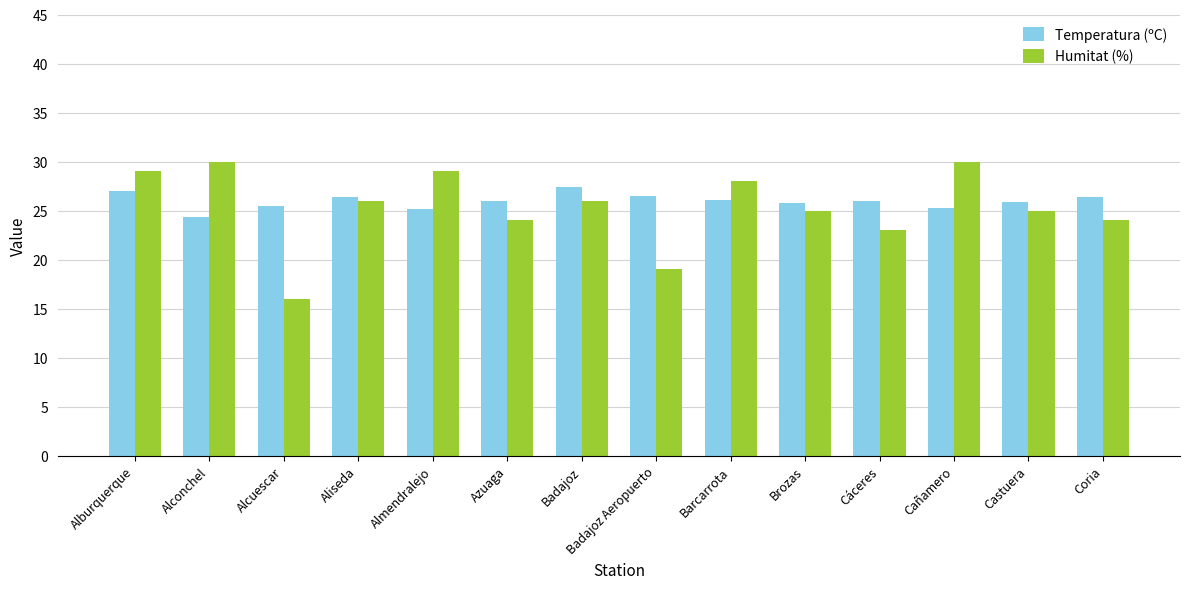

What are all the series names shown in the legend?

Temperatura (ºC), Humitat (%)